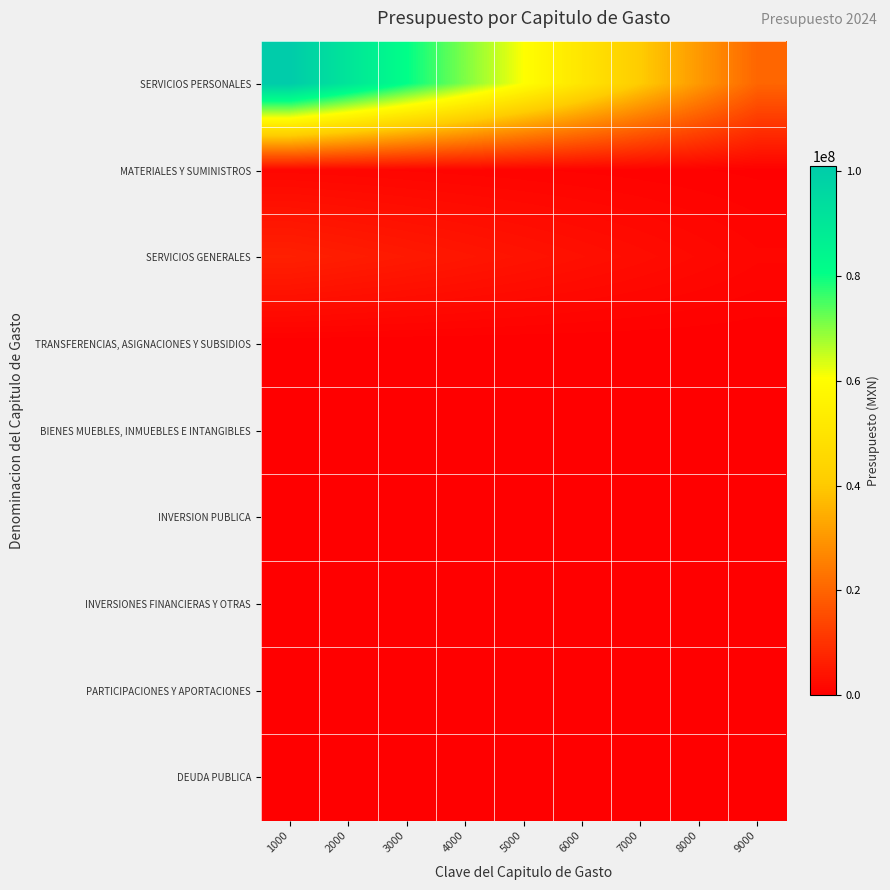

Which series has the largest range (max minus min)?

SERVICIOS PERSONALES